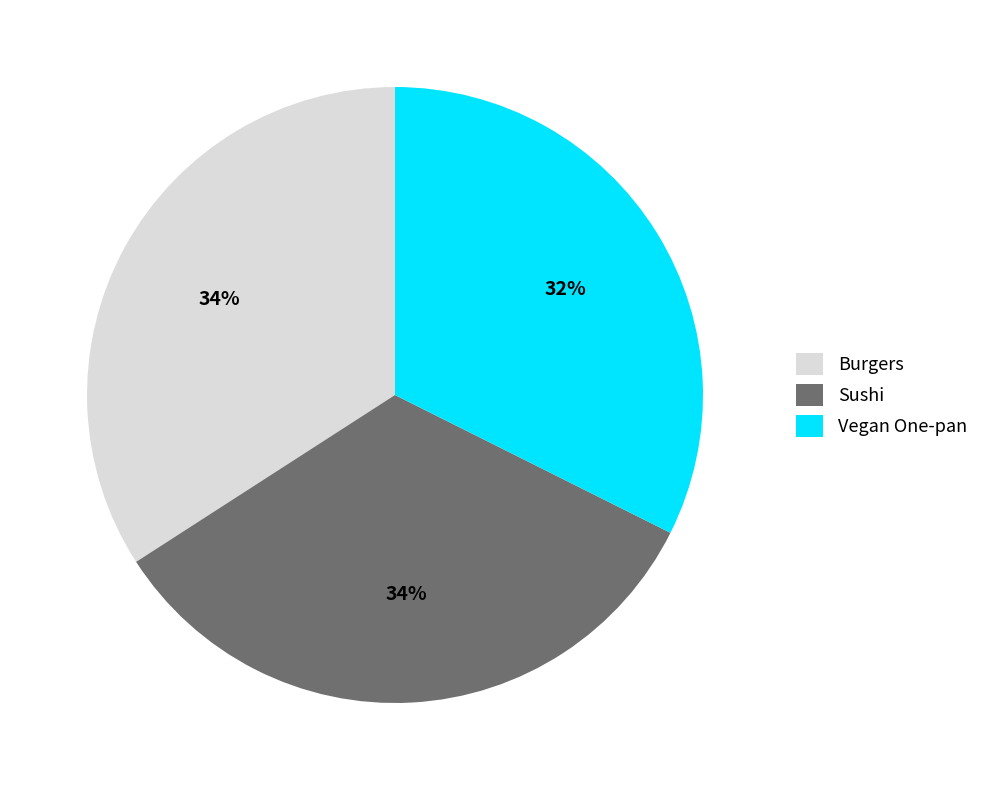

Does any single category account for the majority?

No